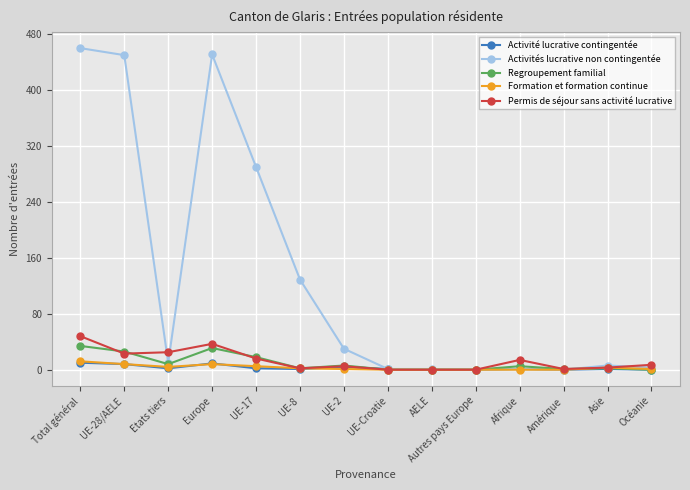

The value of Regroupement familial at AELE is 19. True or false?

False